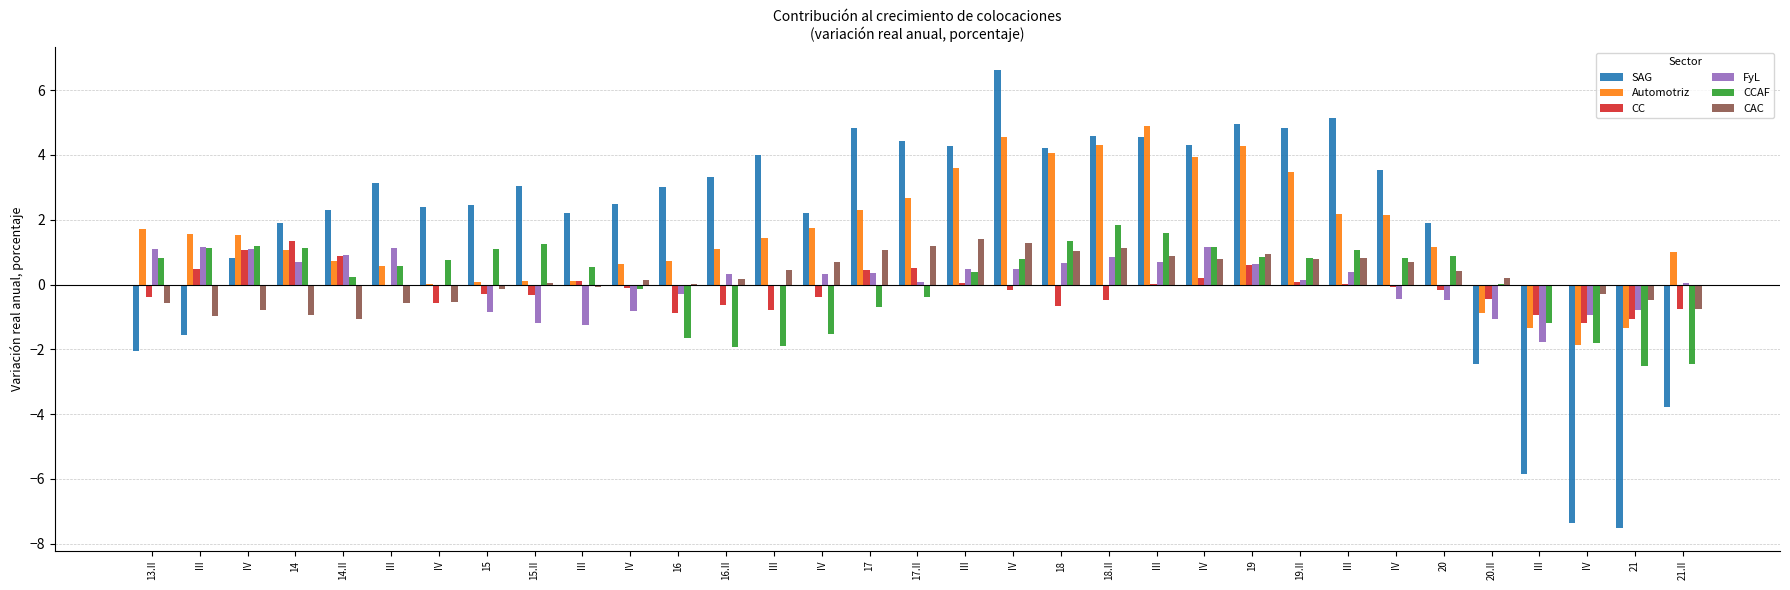

Count the number of data series in this chart.

6